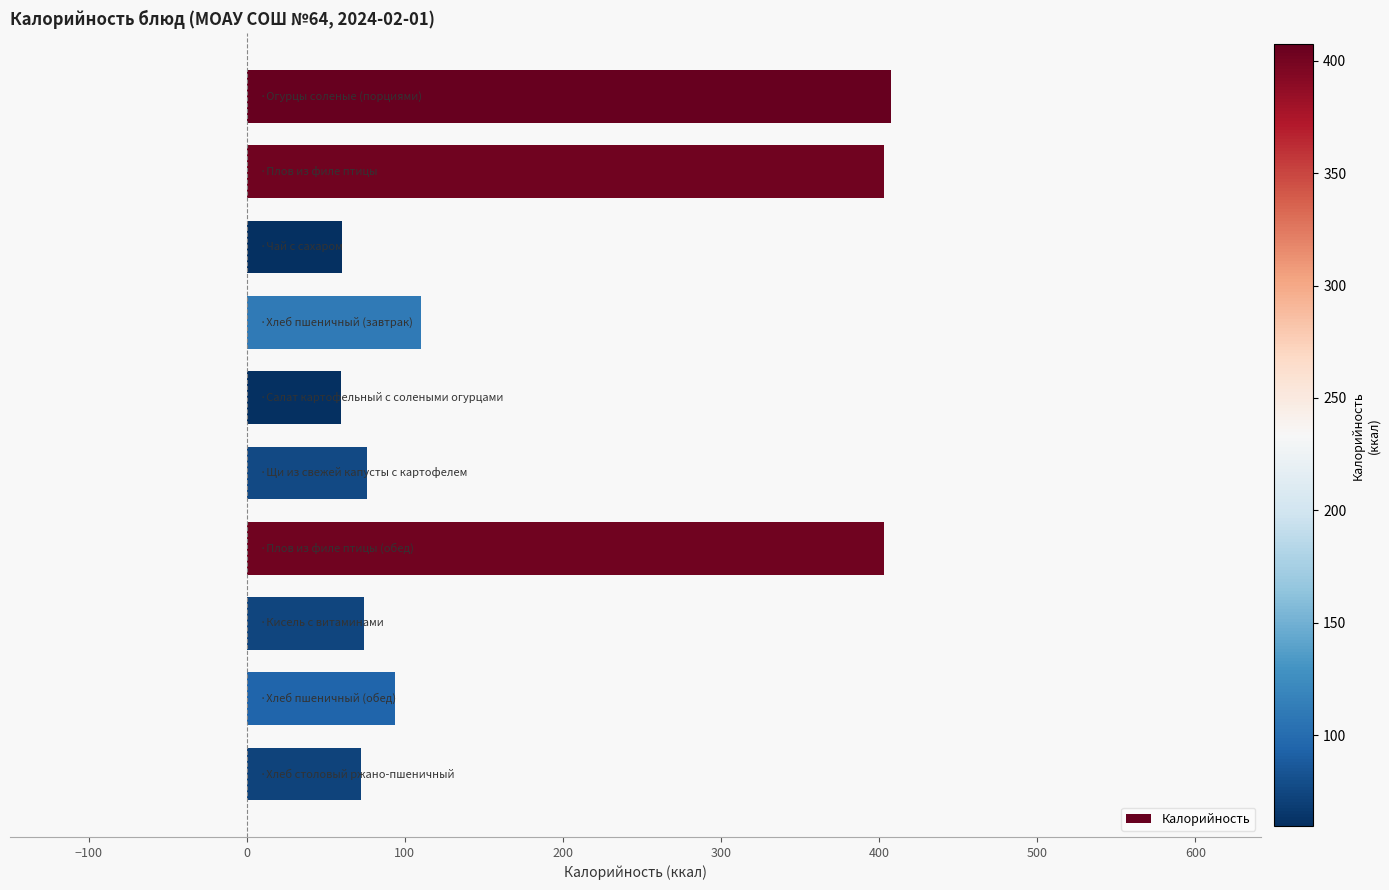

What is the sum of all values?

1759.6